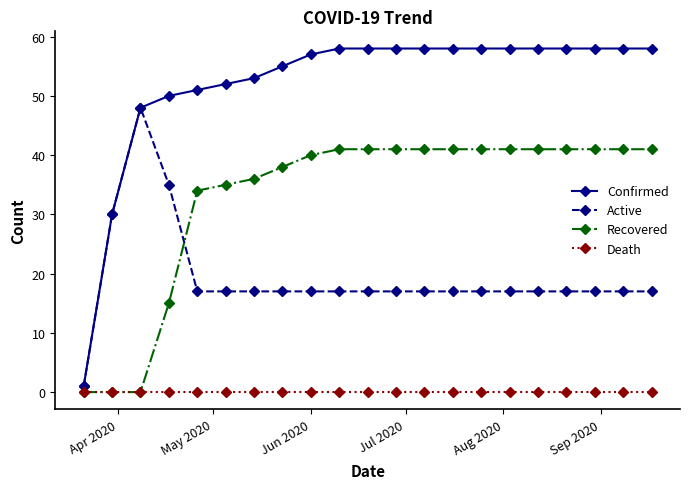

Which series has the largest range (max minus min)?

Confirmed